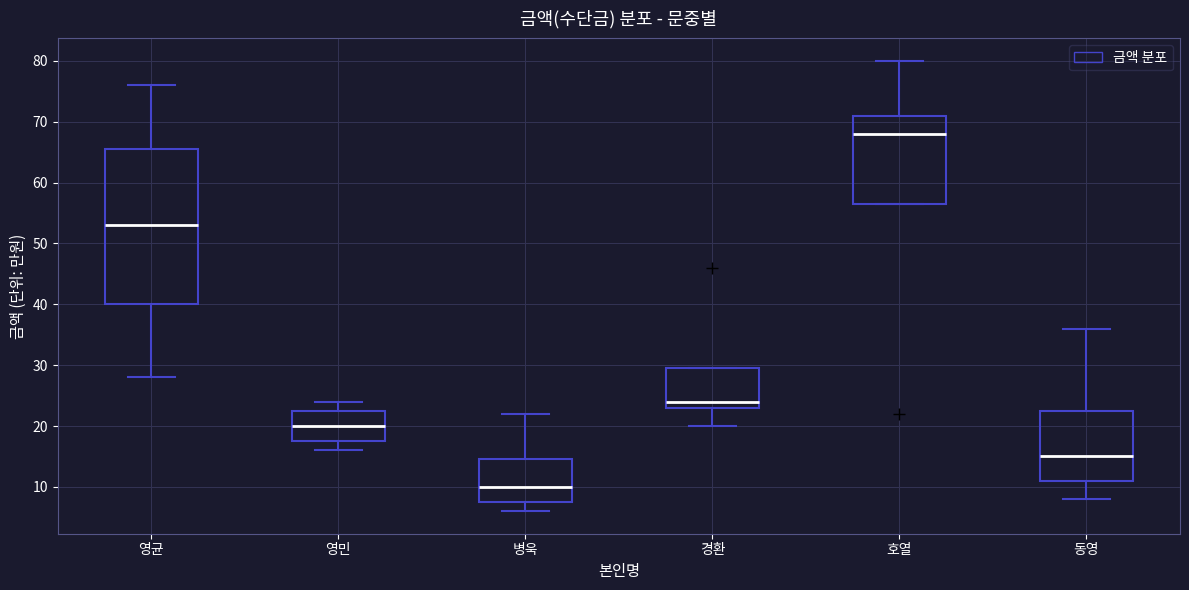

Reading left to right, transcribe this box plot: for each box, give where its median line is, the range the box spans, and where its two whiskers end, as read against the y-axis. The values are not printed on the chart, so give them approximately, as read against the axis.

영균: median 53, box 40 to 66, whiskers 28 to 76
영민: median 20, box 18 to 23, whiskers 16 to 24
병욱: median 10, box 8 to 15, whiskers 6 to 22
경환: median 24, box 23 to 30, whiskers 20 to 30
호열: median 68, box 57 to 71, whiskers 57 to 80
동영: median 15, box 11 to 23, whiskers 8 to 36